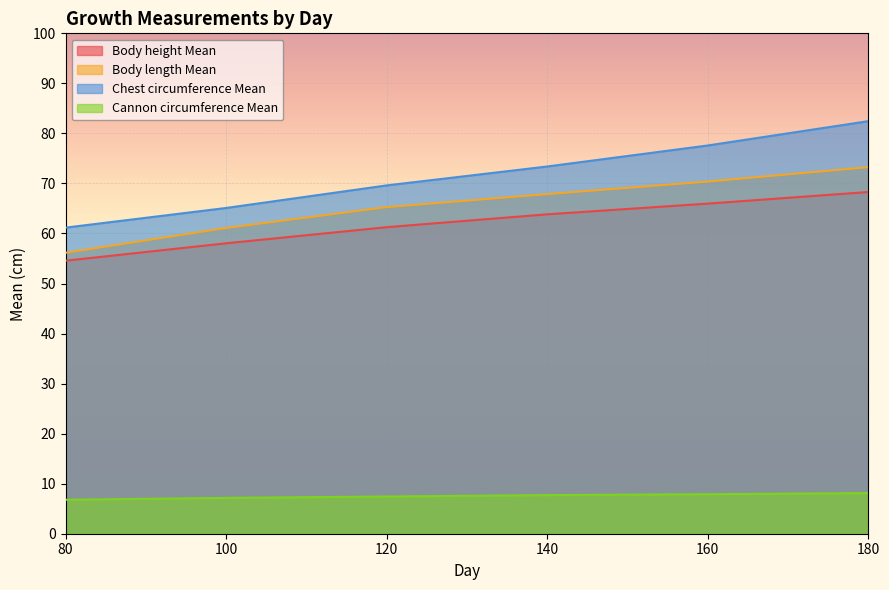

True or false: Body height Mean and Chest circumference Mean cross at least once.

False